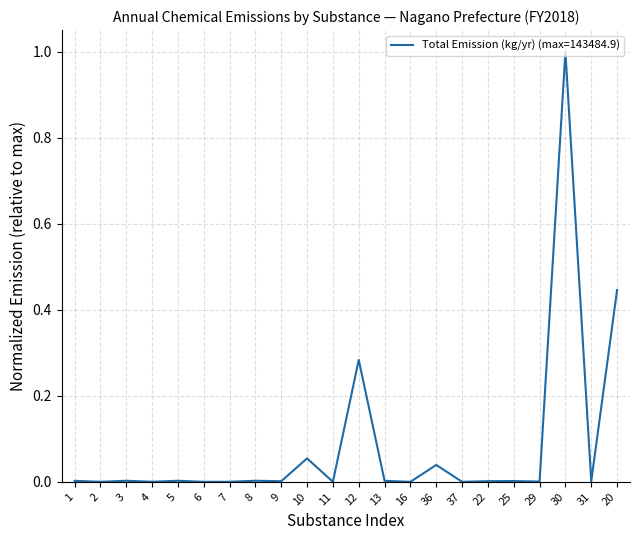

The value at 13 is 0.0. True or false?

True